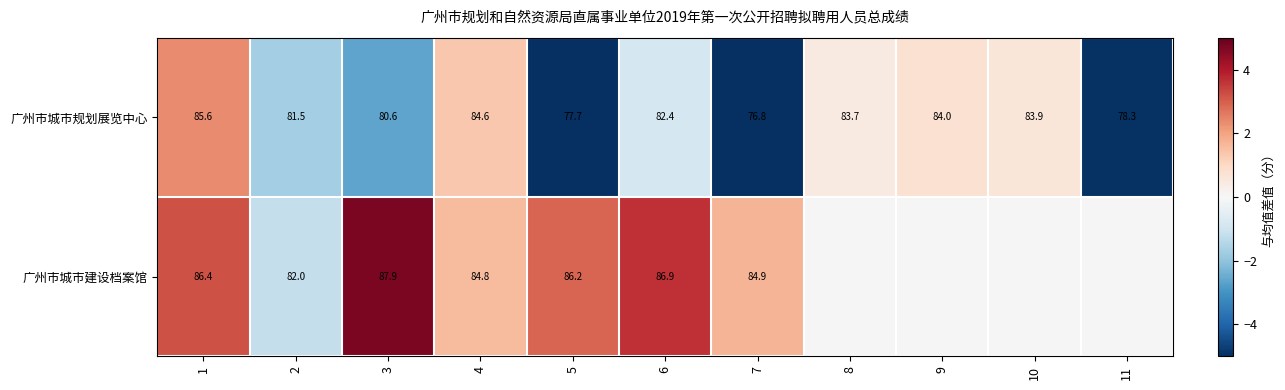

How many data points in 广州市城市建设档案馆 are less than 3?

4